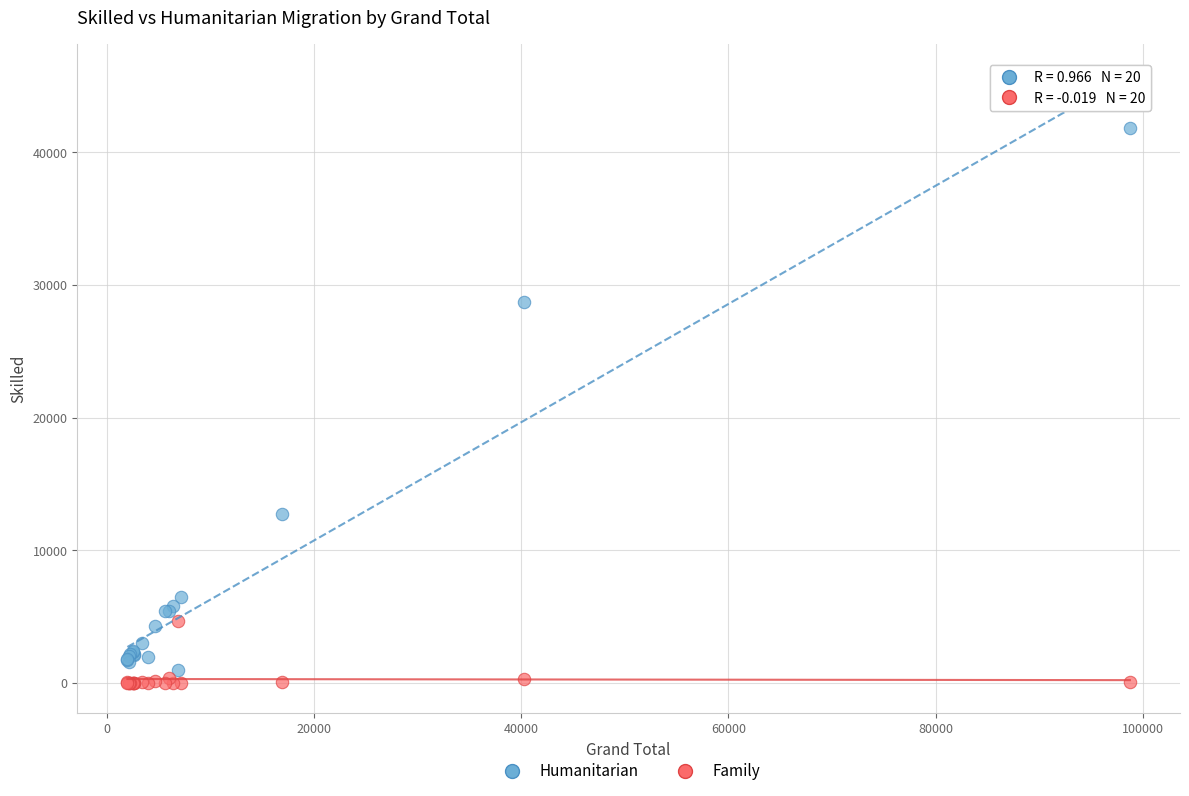

In the Humanitarian series, what Y value is closest to 21397?

28706